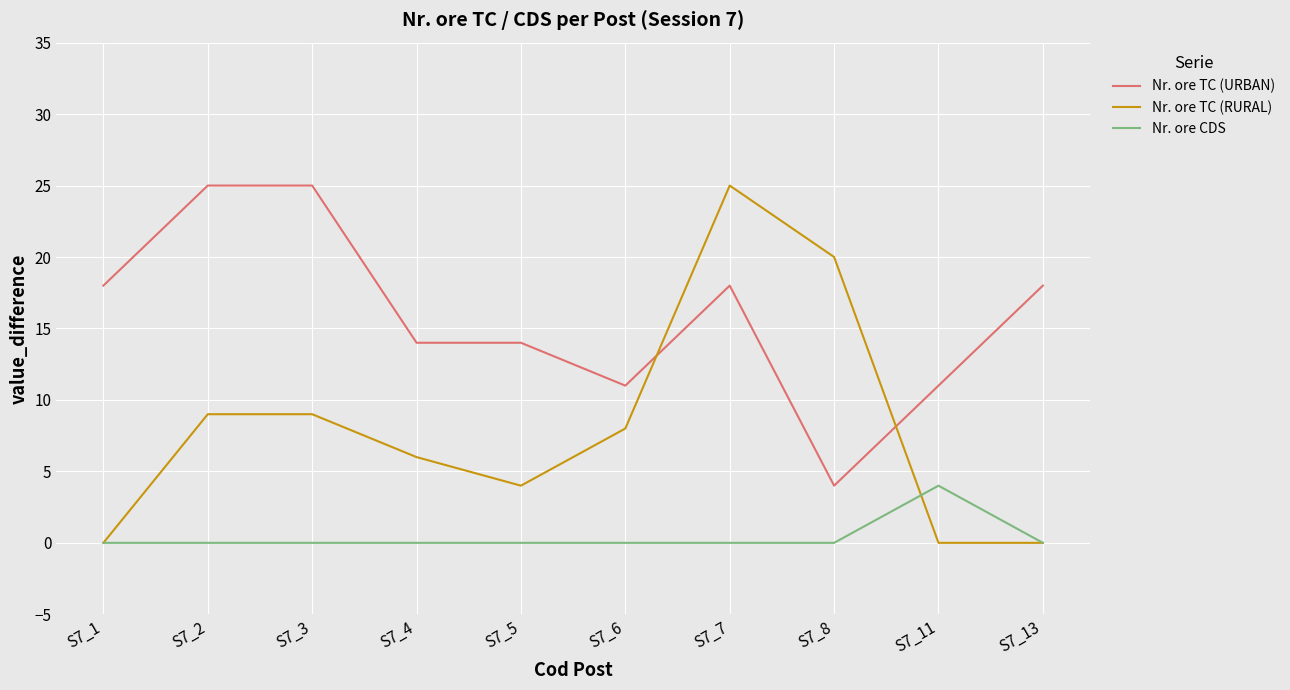

Reading left to right, what are all the values shown in this chart?

Nr. ore TC (URBAN): S7_1=18	S7_2=25	S7_3=25	S7_4=14	S7_5=14	S7_6=11	S7_7=18	S7_8=4	S7_11=11	S7_13=18
Nr. ore TC (RURAL): S7_1=0	S7_2=9	S7_3=9	S7_4=6	S7_5=4	S7_6=8	S7_7=25	S7_8=20	S7_11=0	S7_13=0
Nr. ore CDS: S7_1=0	S7_2=0	S7_3=0	S7_4=0	S7_5=0	S7_6=0	S7_7=0	S7_8=0	S7_11=4	S7_13=0